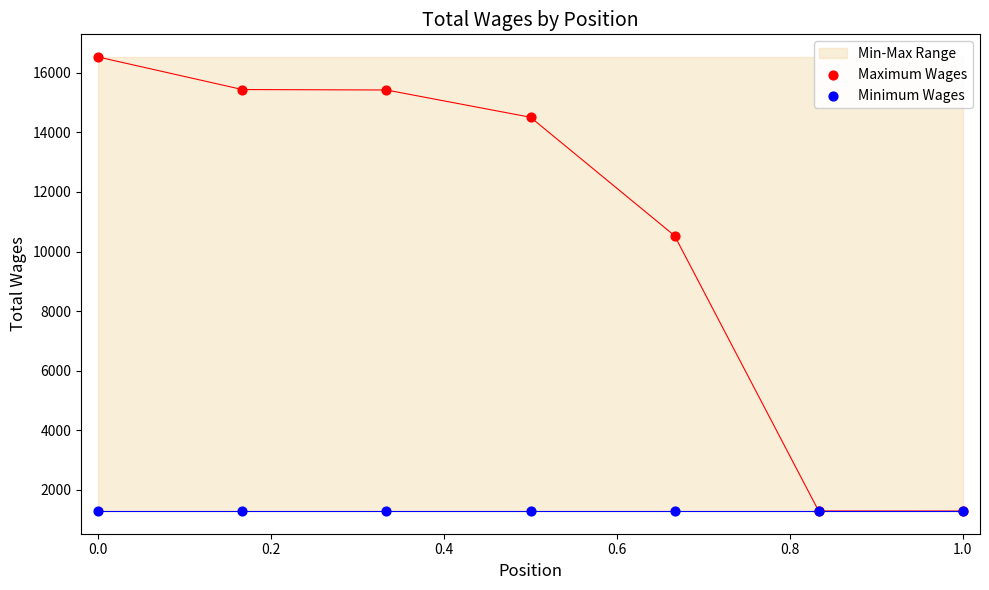

In the Maximum Wages series, what Y value is closest to 8909?

10532